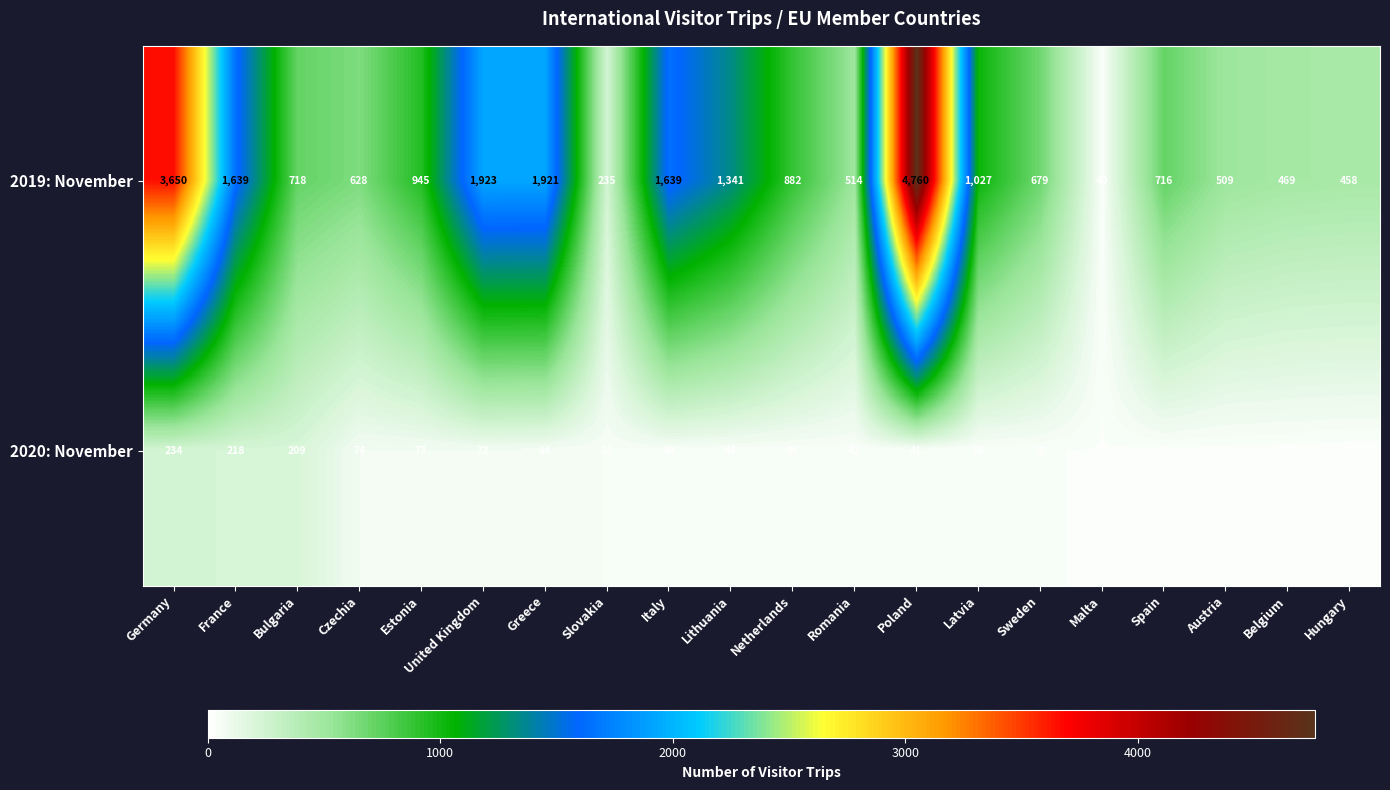

Which series has the largest range (max minus min)?

2019: November